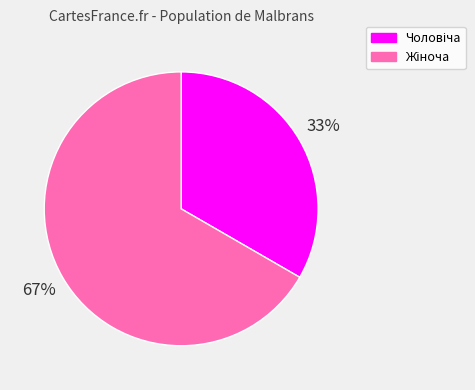

Is there any slice that represents more than half of the pie?

Yes